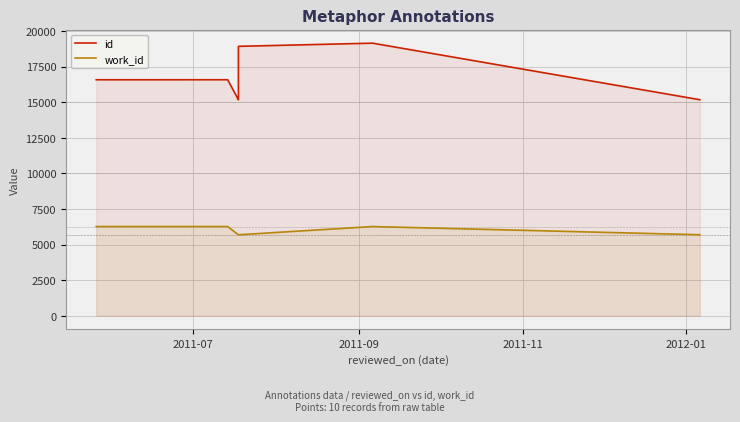

What position from the right is 2011-11?

8